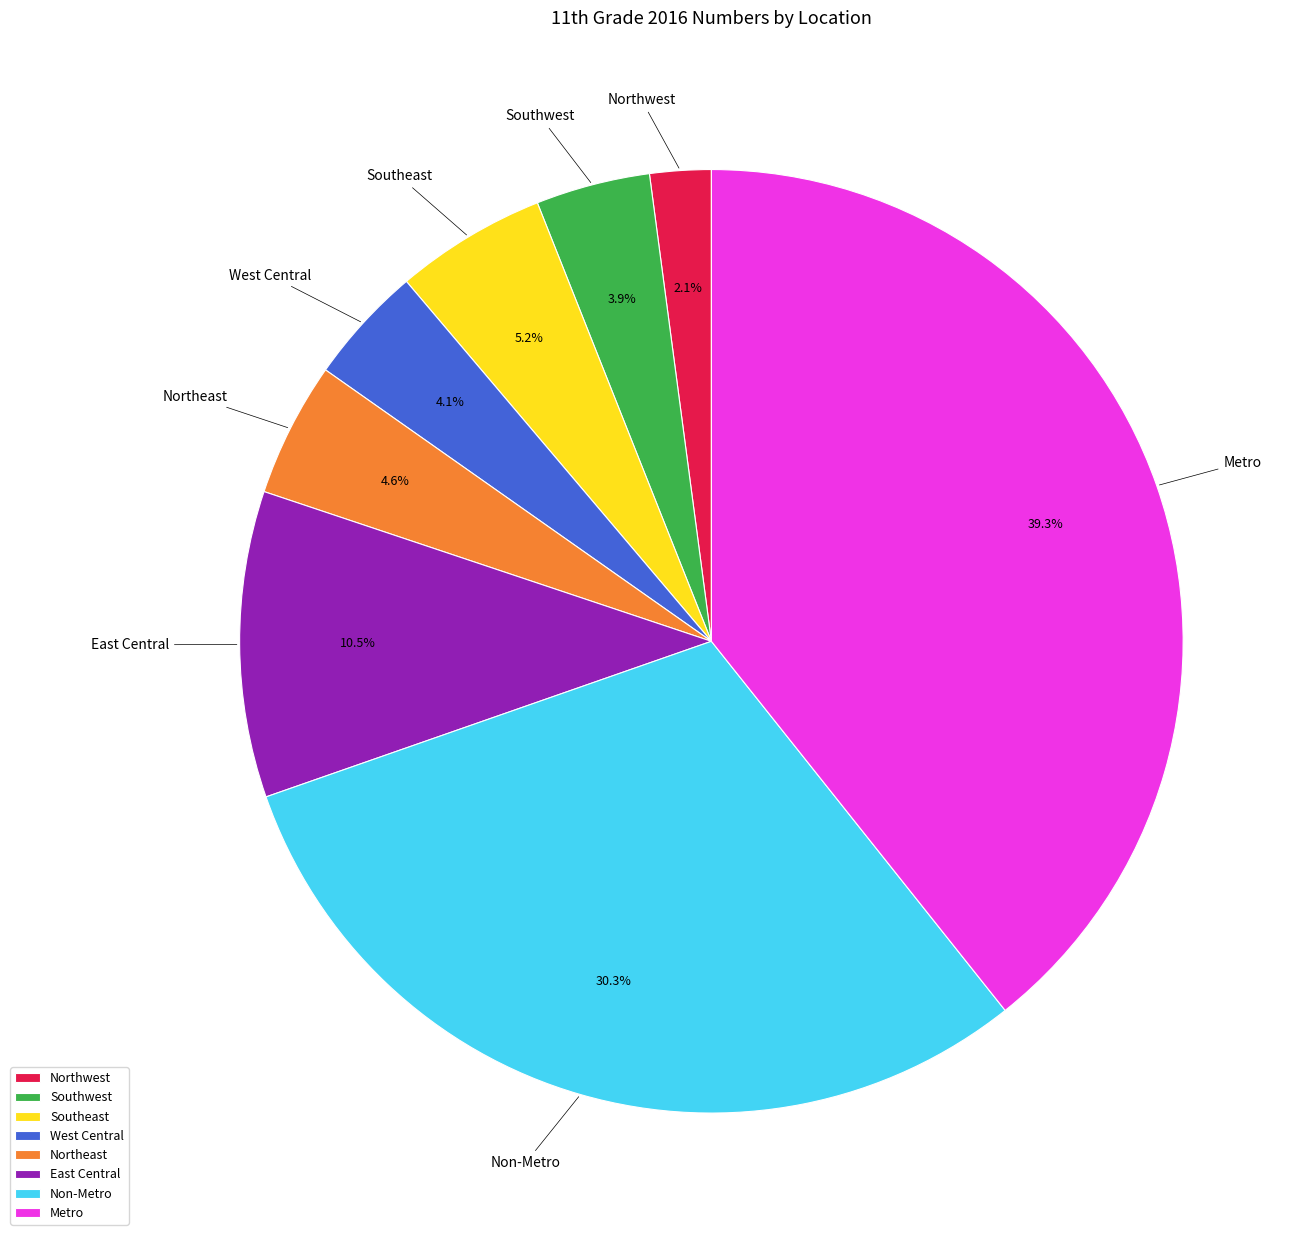

Between Southwest and Metro, which is larger?

Metro